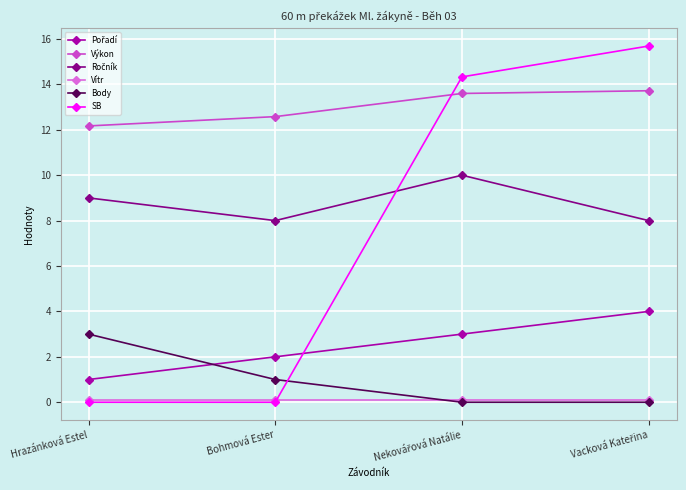

True or false: Výkon and Body cross at least once.

False